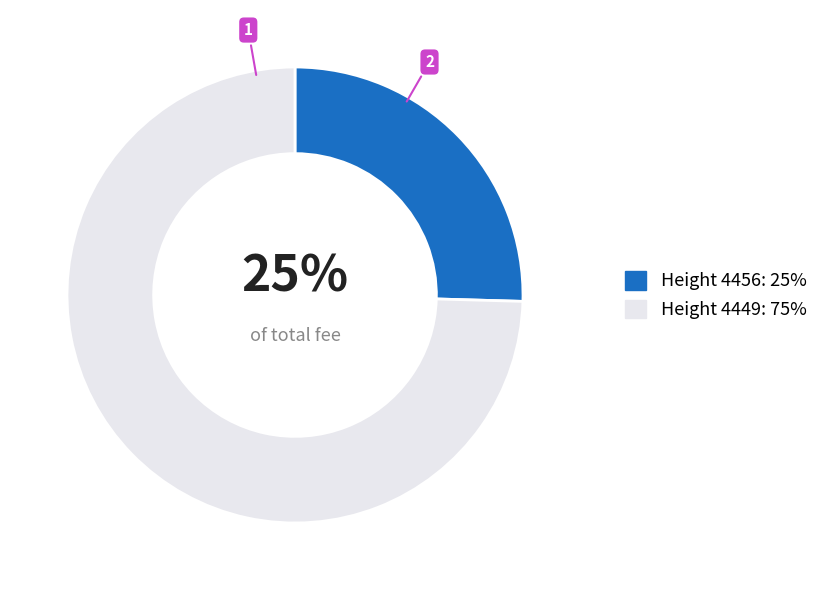

Is the sum of Height 4449: 75% and Height 4456: 25% greater than half?

Yes